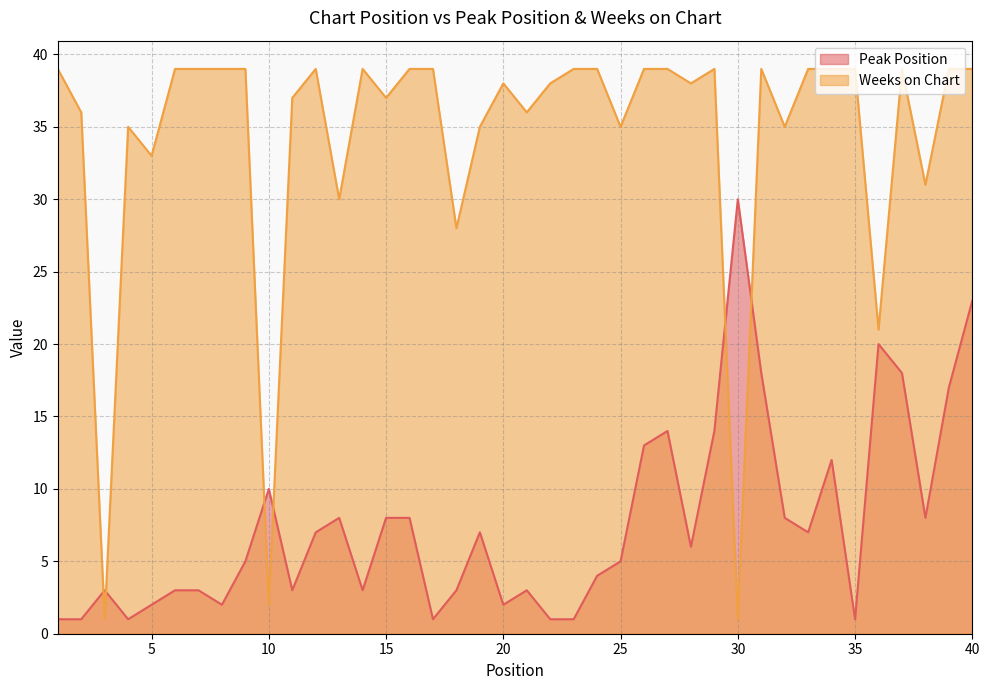

At how many categories does at least one series exceed 27?

37